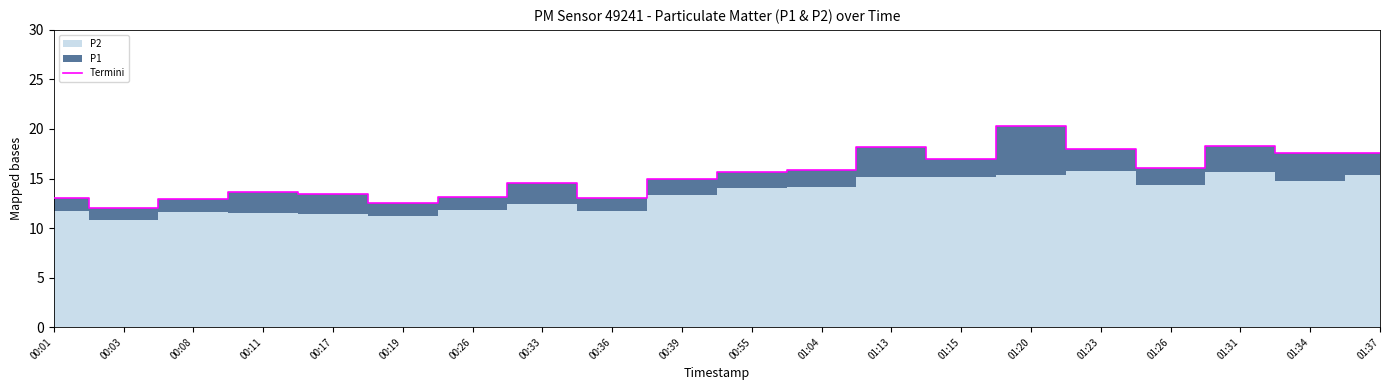

Rank the categories by value from lowest to highest.

00:03, 00:19, 00:08, 00:36, 00:01, 00:26, 00:17, 00:11, 00:33, 00:39, 00:55, 01:04, 01:26, 01:15, 01:34, 01:37, 01:23, 01:13, 01:31, 01:20